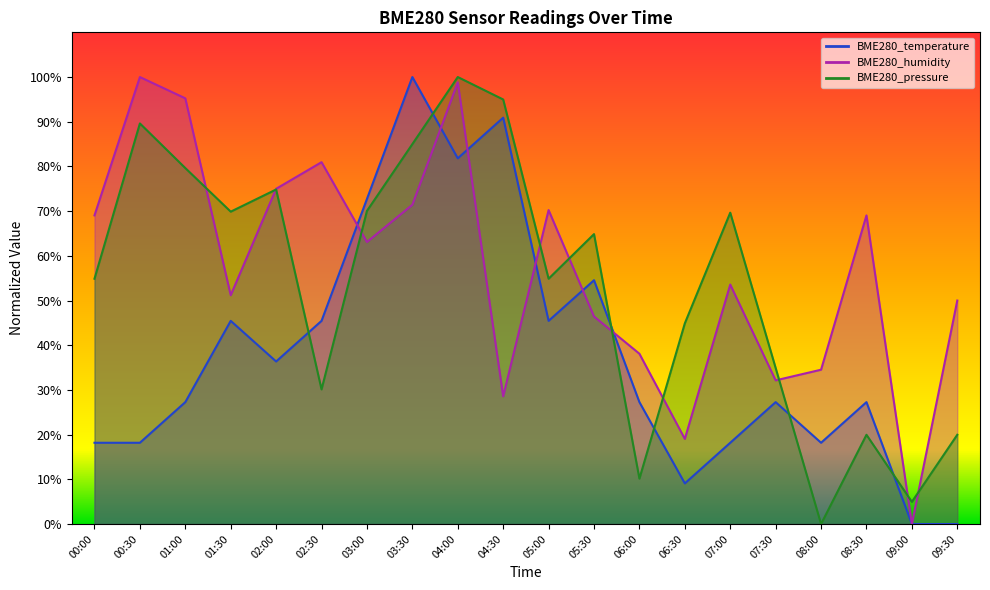

At which label is BME280_humidity closest to 50?

09:30